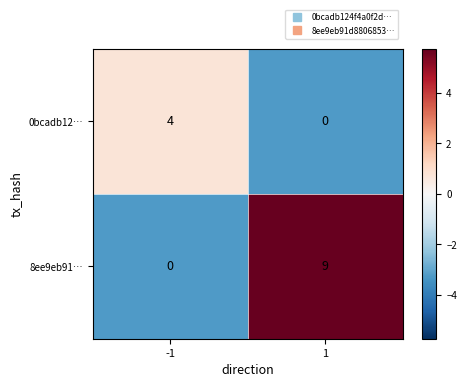

What is the difference between the maximum and minimum values in the 8ee9eb91… series?

9